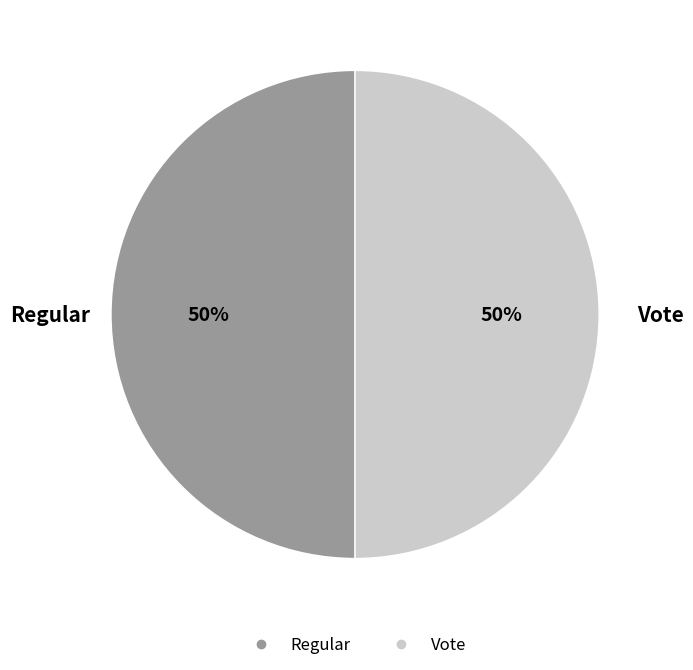

Combined, do Vote and Regular account for over 50%?

Yes